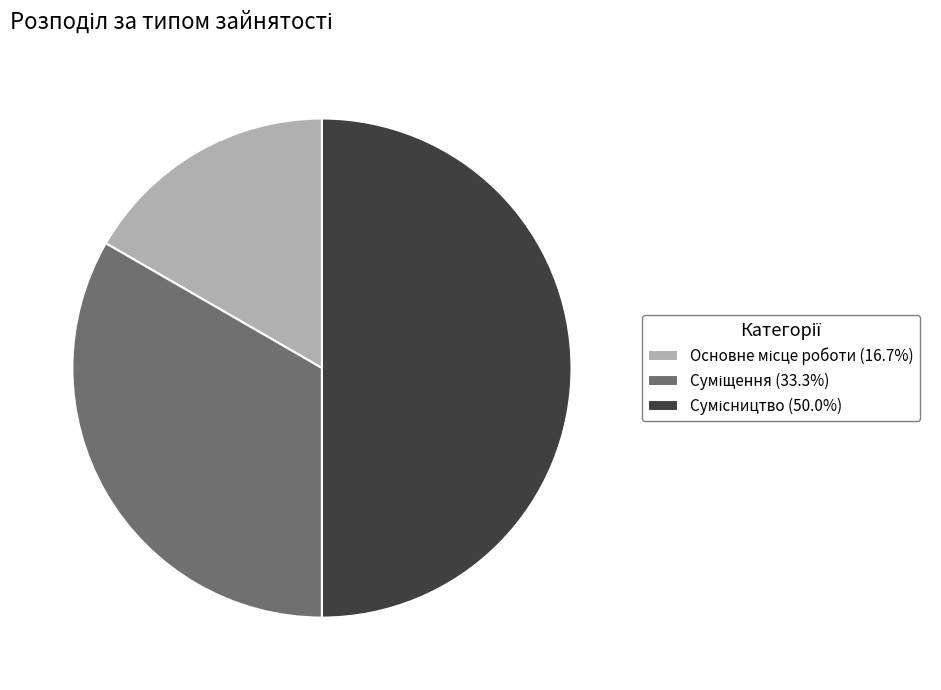

Count the number of slices in the pie.

3